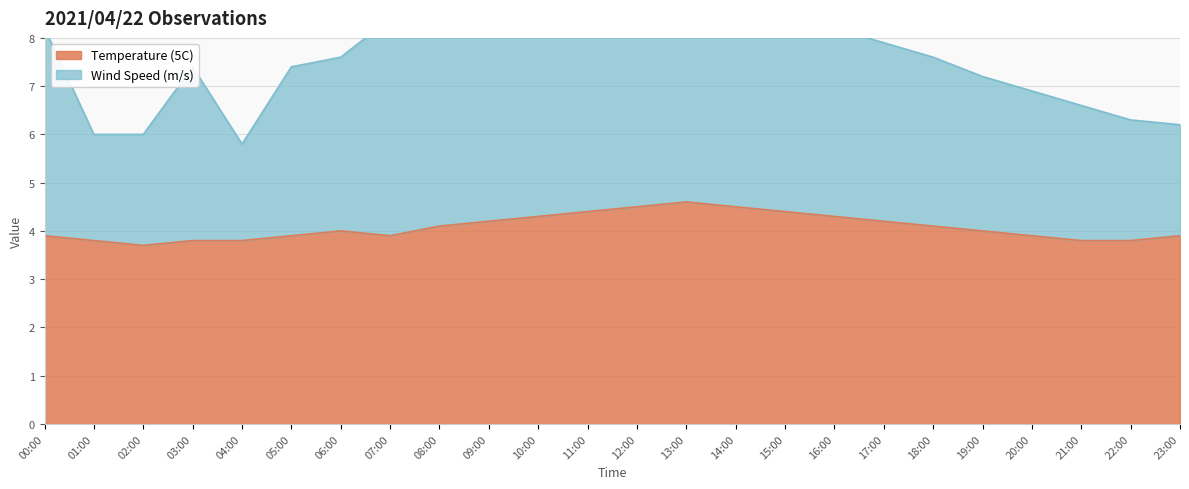

Is it true that Temperature (5C) equals 6.3 at 12:00?

False